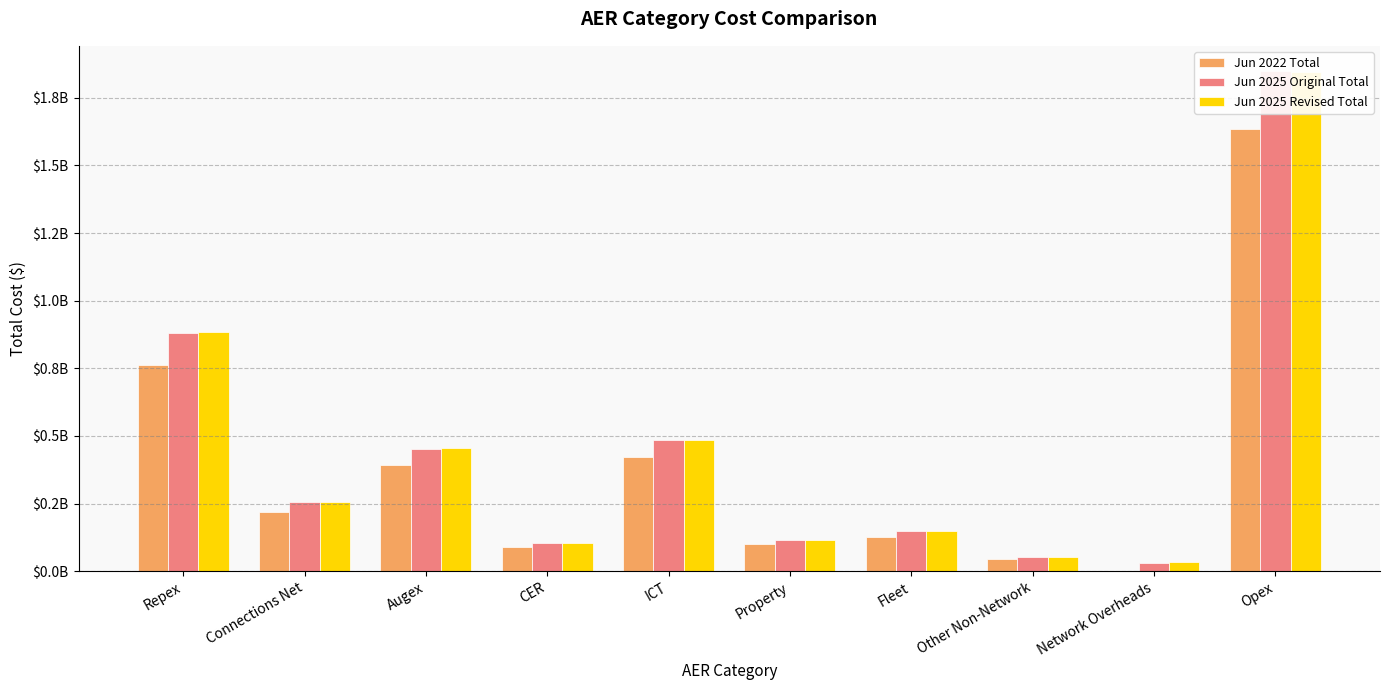

True or false: Jun 2025 Original Total has a value of 627864289.1 at Augex.

False